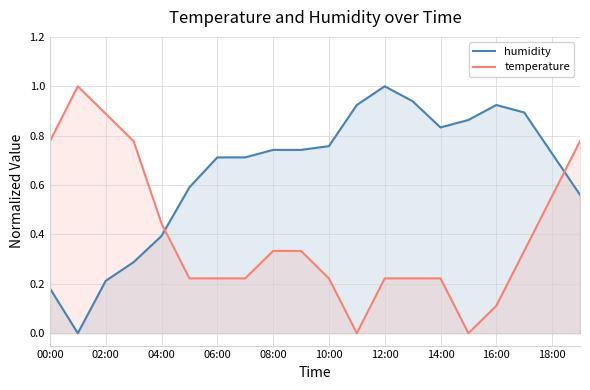

Which series ends up on top after the final intersection of humidity and temperature?

temperature